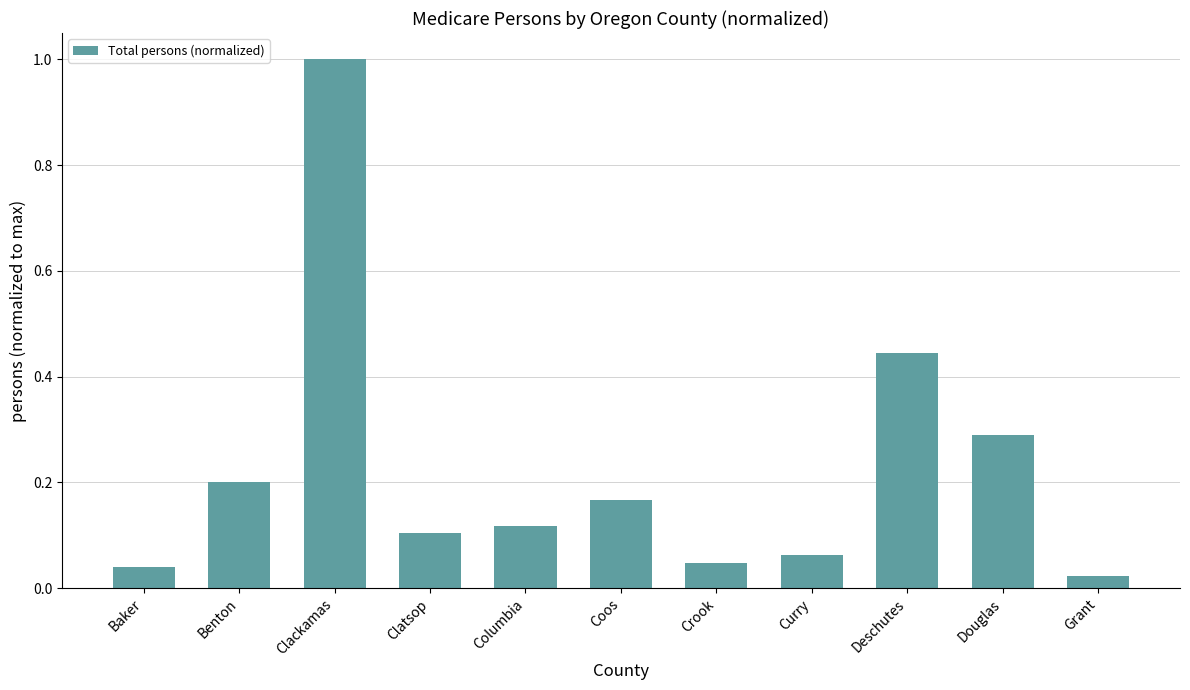

What is the sum of all values?

2.5